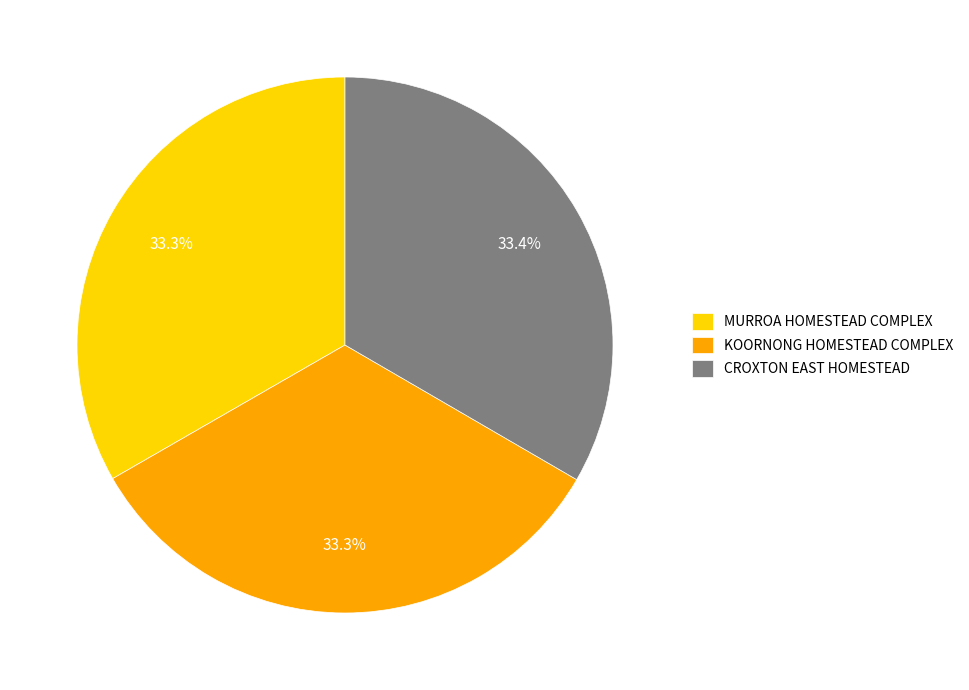

To the nearest percent, what is the average slice percentage?

33%